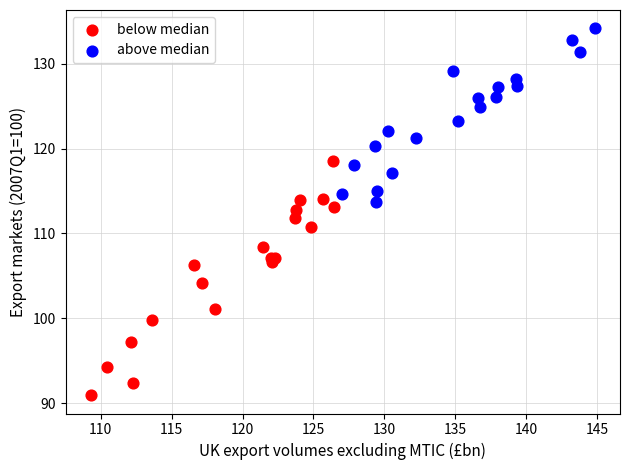

Which series reaches the maximum Y coordinate?

above median